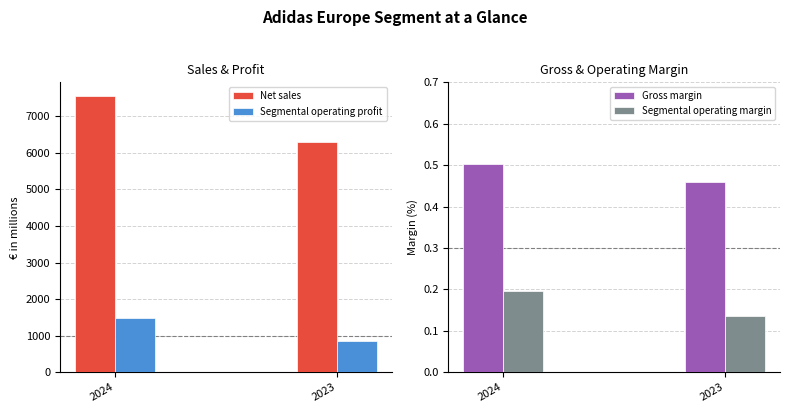

What is the smallest value displayed?

0.1